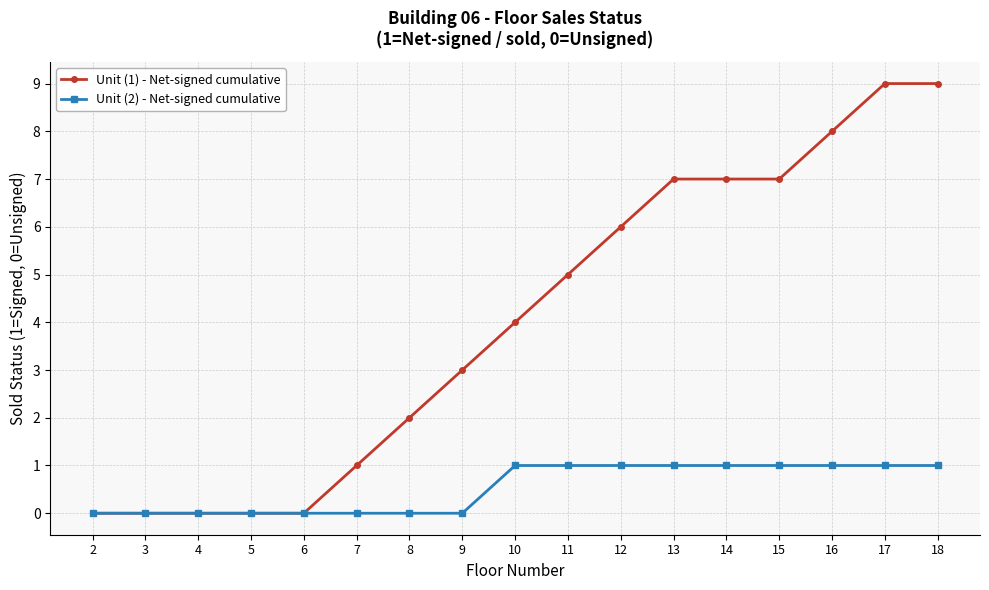

The Unit (1) - Net-signed cumulative series shows -4 at 4. True or false?

False